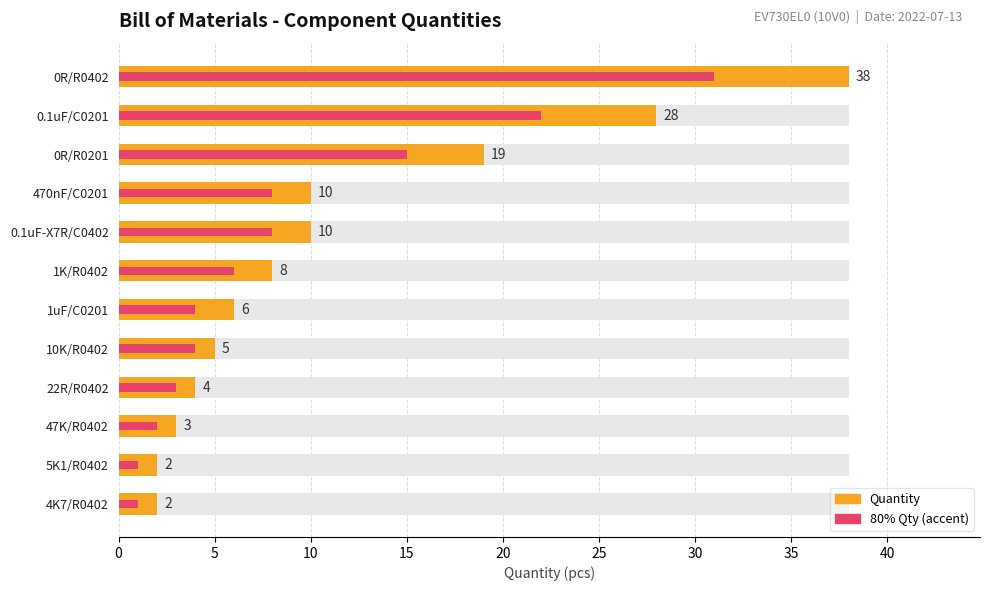

List the series in order of their overall mean, highest first.

Quantity, 80% Qty (accent)